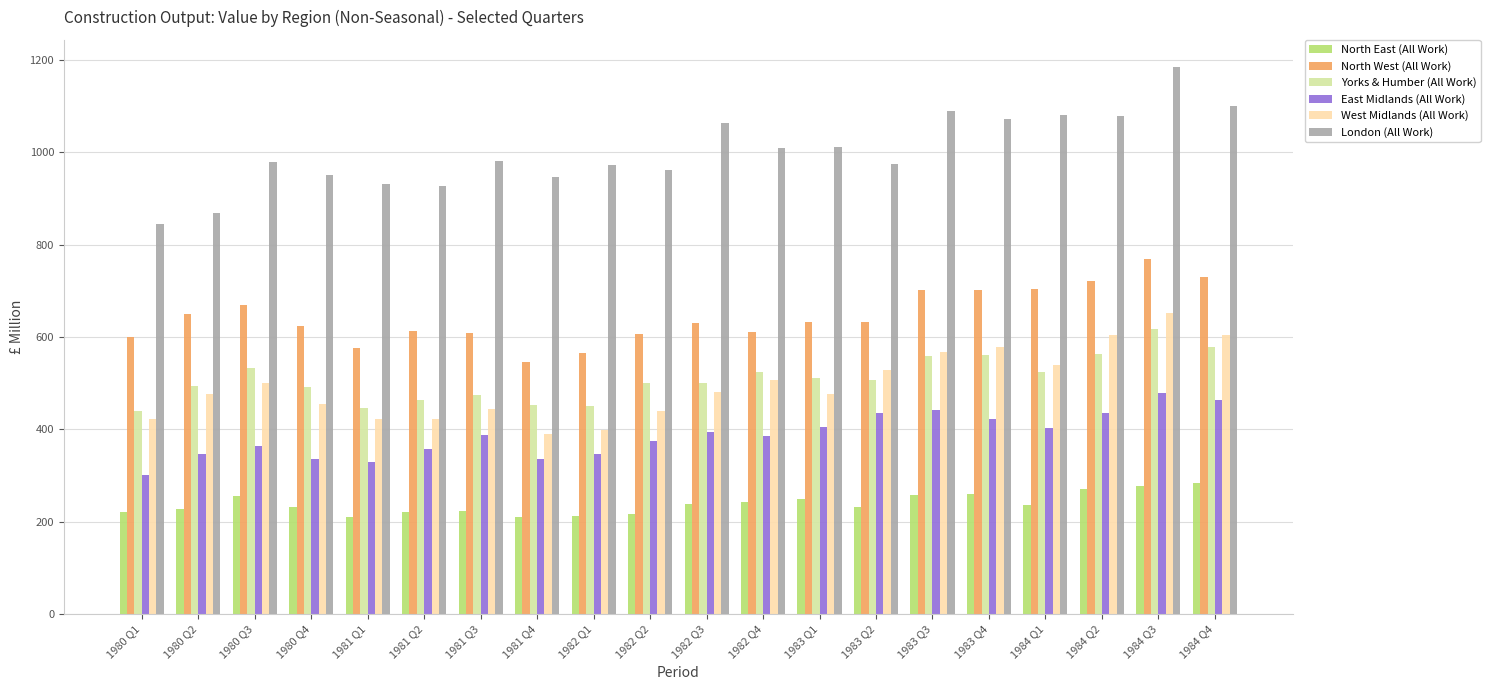

Which category has the lowest value in the East Midlands (All Work) series?

1980 Q1